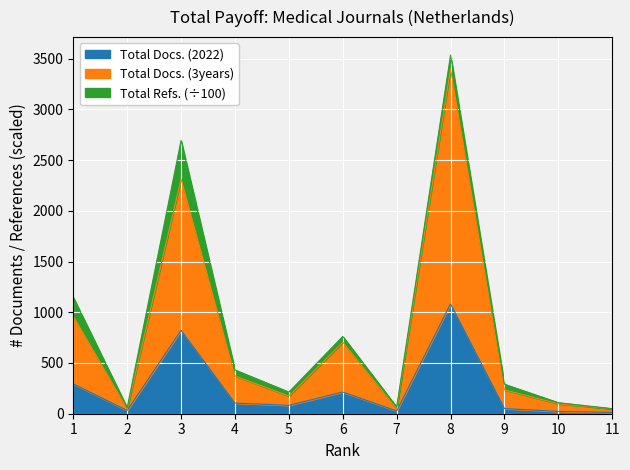

Where does the Total Docs. (2022) series first go above 83?

1